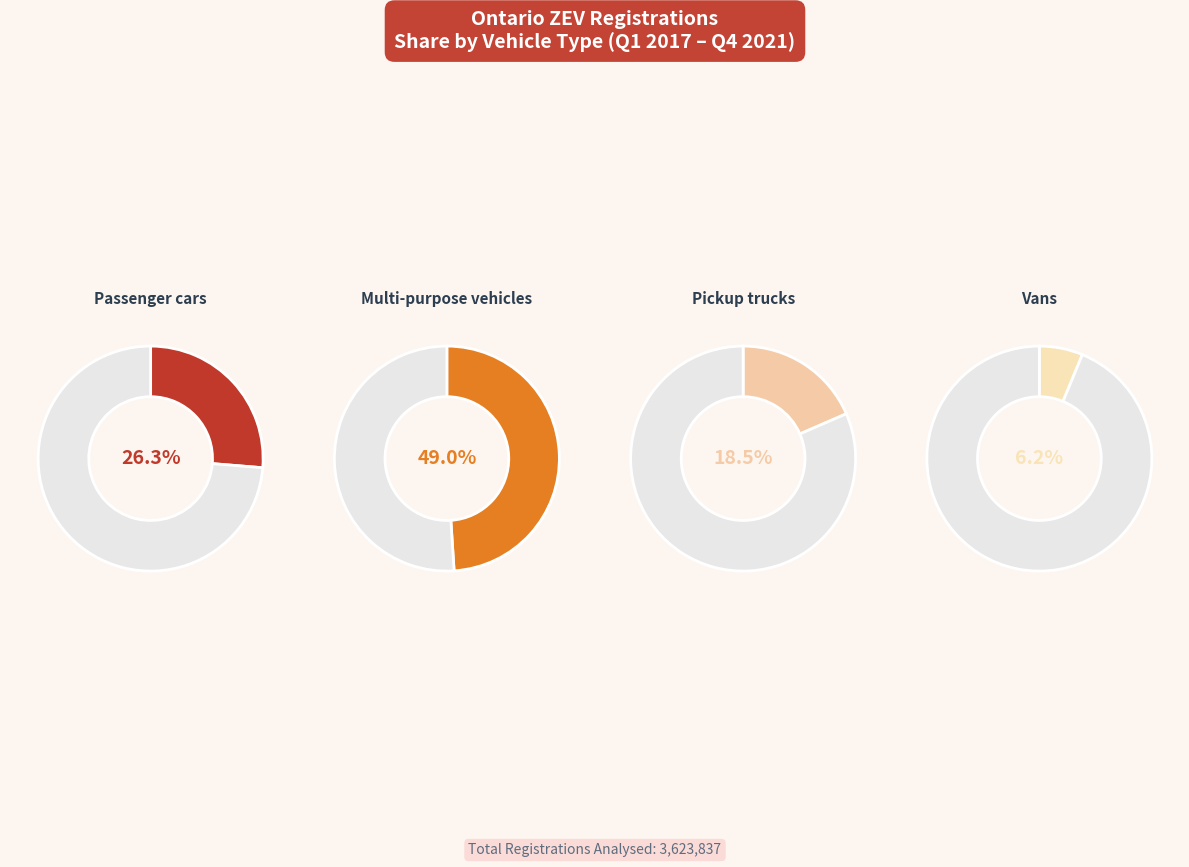

Which series has the widest spread of values?

Passenger cars